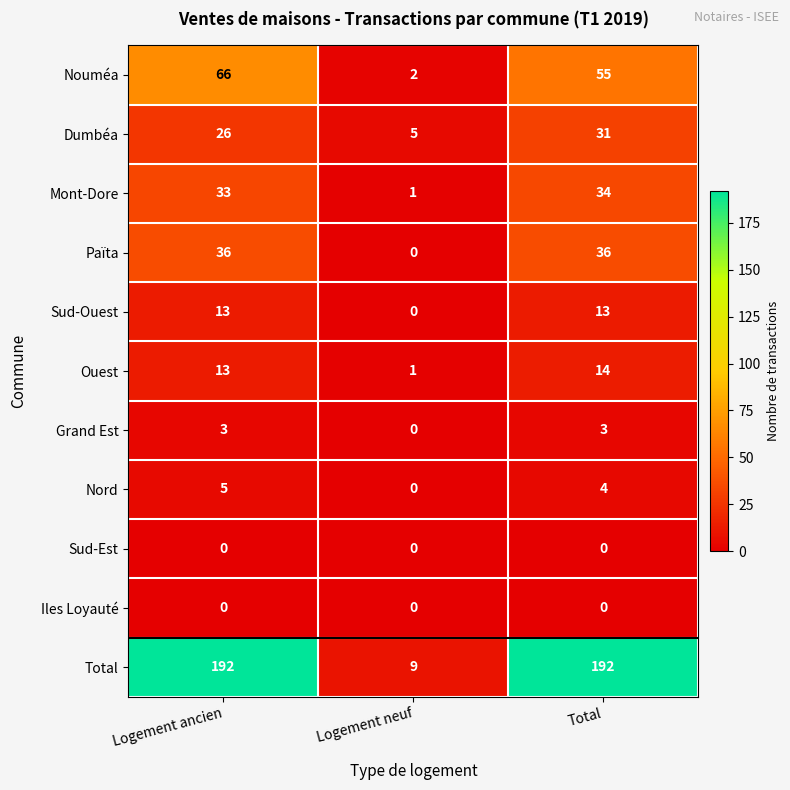

How many distinct data groups are displayed?

11